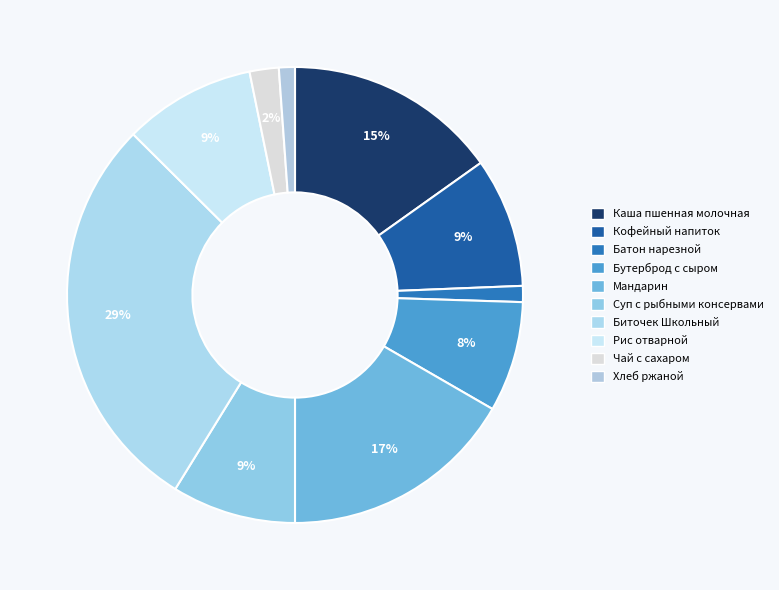

Which category has the smallest portion of the pie?

Хлеб ржаной